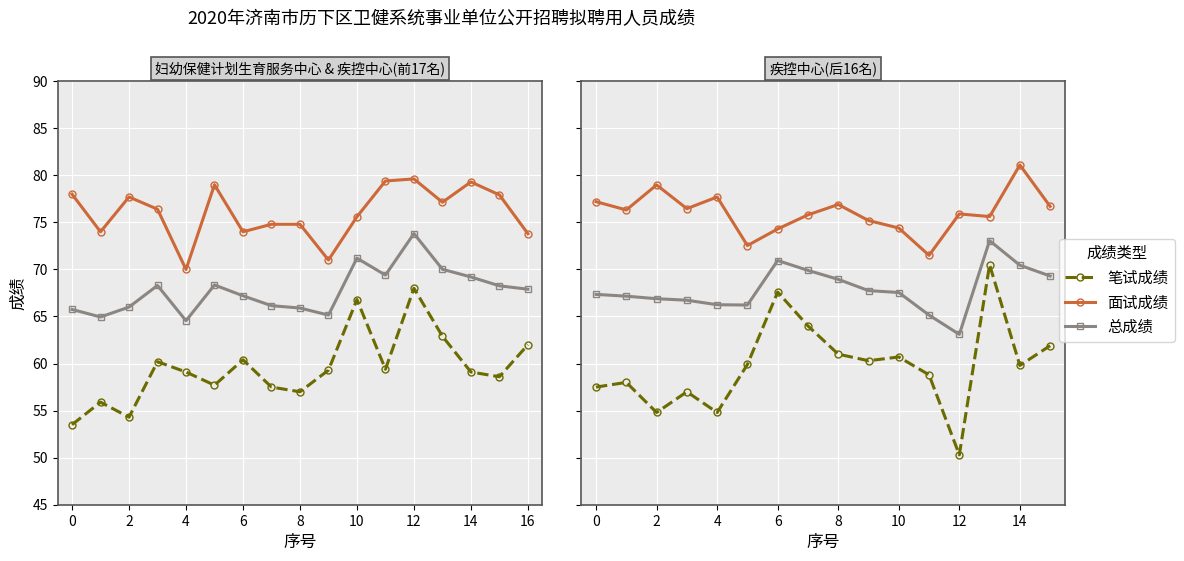

List the series in order of their overall mean, lowest first.

笔试成绩, 总成绩, 面试成绩